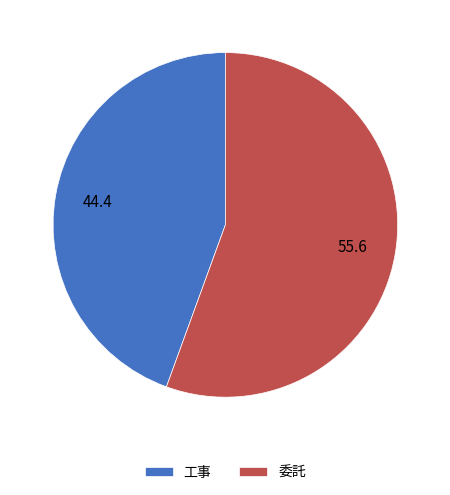

Rank the categories by value from lowest to highest.

工事, 委託